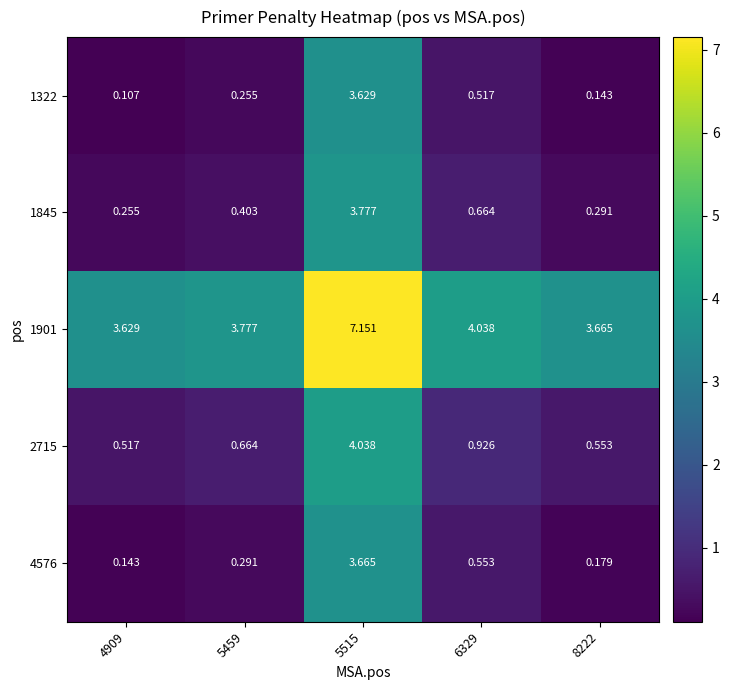

At how many categories does at least one series exceed 5?

1